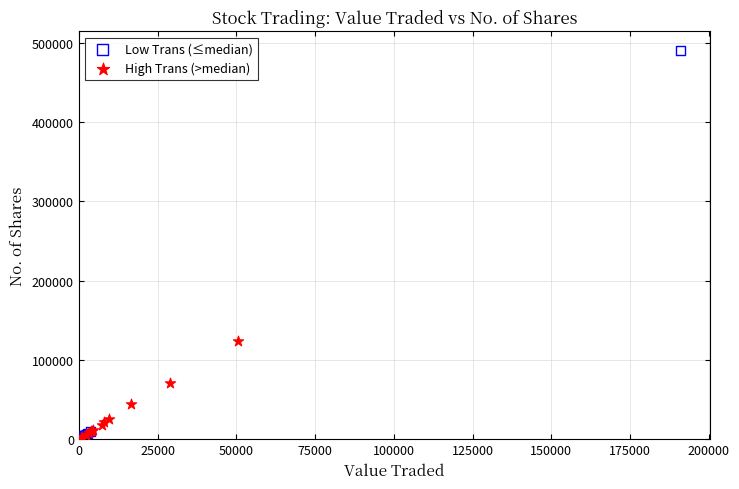

Which series reaches the maximum Y coordinate?

Low Trans (≤median)